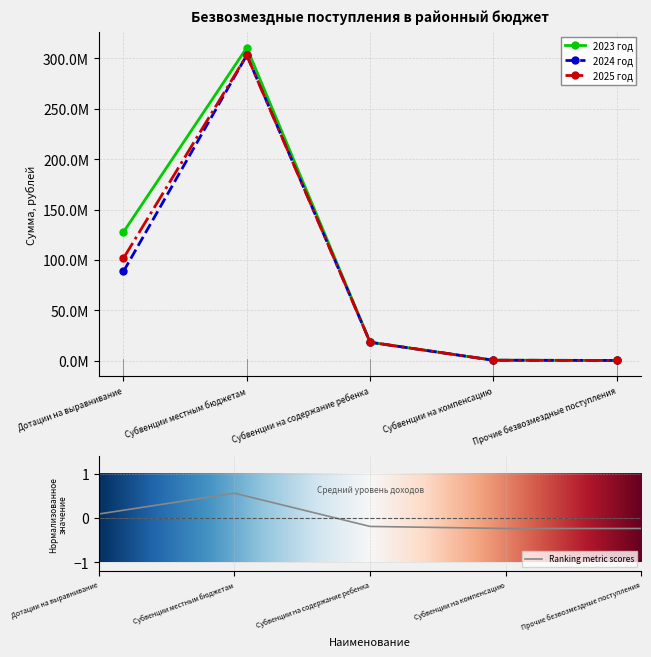

The 2023 год series shows 293000.0 at Прочие безвозмездные поступления. True or false?

True